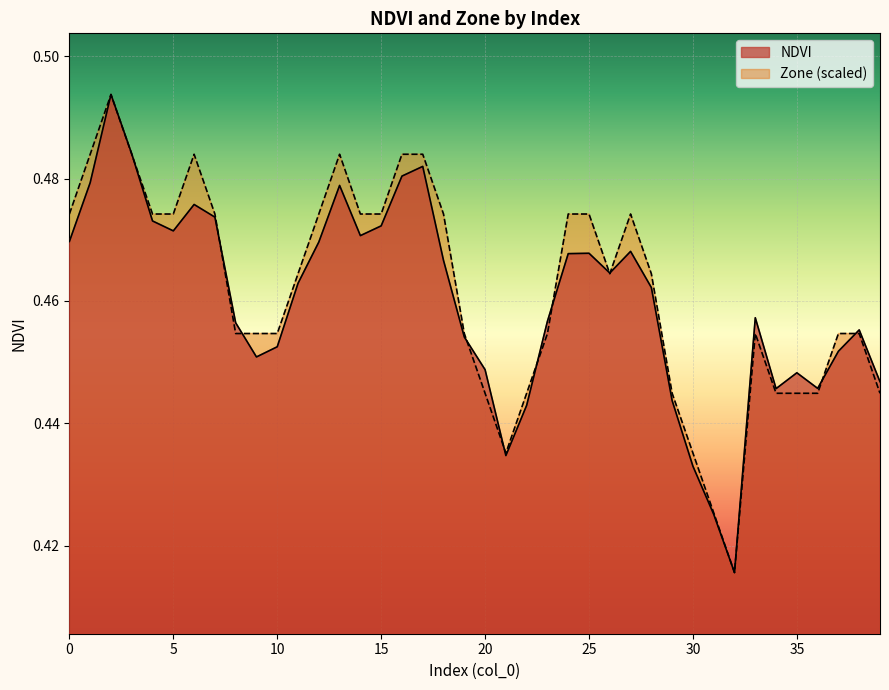

List the series in order of their peak value, highest first.

NDVI, Zone